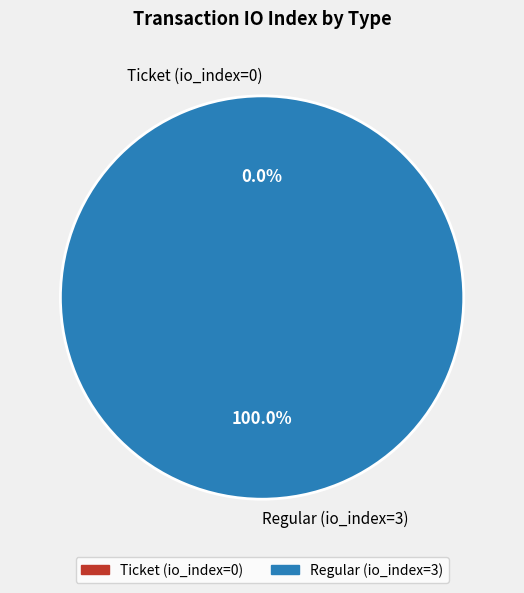

What is the total percentage of Regular (io_index=3) and Ticket (io_index=0)?

100.0%